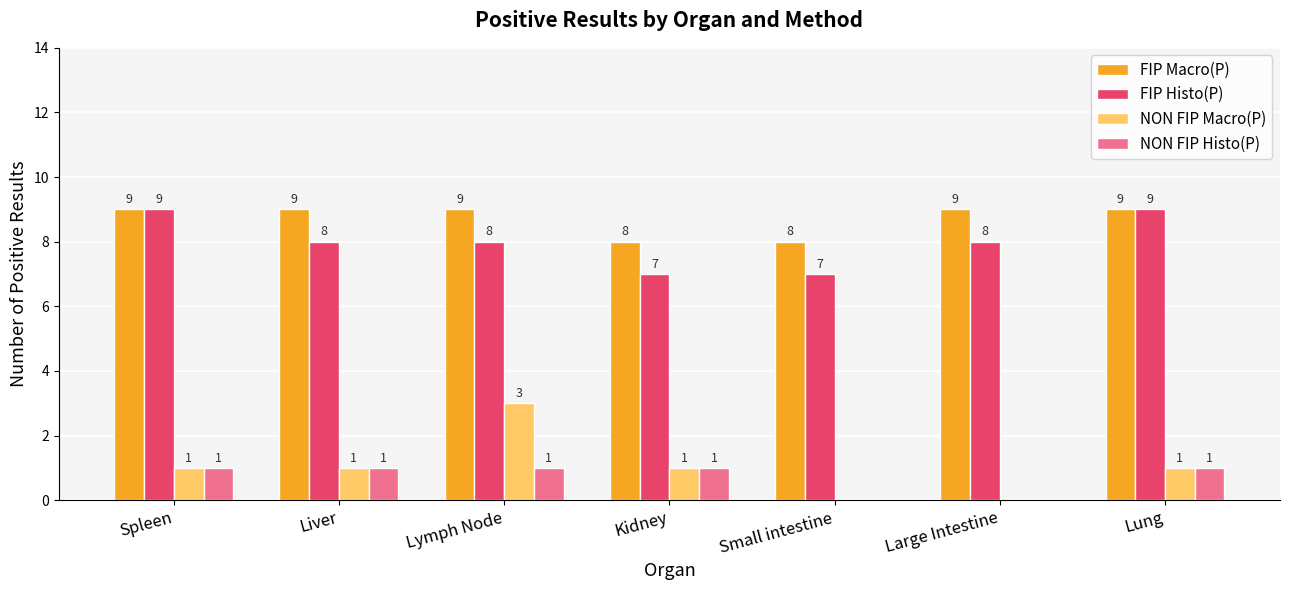

Reading right to left, list all the values displayed in this chart.

FIP Macro(P): Lung=9	Large Intestine=9	Small intestine=8	Kidney=8	Lymph Node=9	Liver=9	Spleen=9
FIP Histo(P): Lung=9	Large Intestine=8	Small intestine=7	Kidney=7	Lymph Node=8	Liver=8	Spleen=9
NON FIP Macro(P): Lung=1	Large Intestine=0	Small intestine=0	Kidney=1	Lymph Node=3	Liver=1	Spleen=1
NON FIP Histo(P): Lung=1	Large Intestine=0	Small intestine=0	Kidney=1	Lymph Node=1	Liver=1	Spleen=1